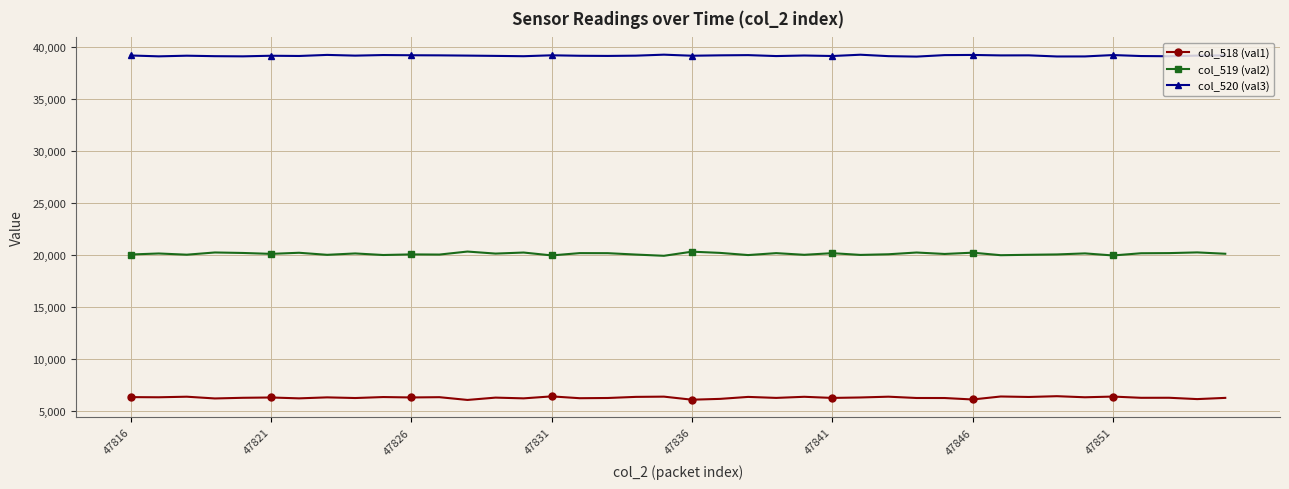

True or false: col_518 (val1) has more than 2 points higher than both neighbors.

True